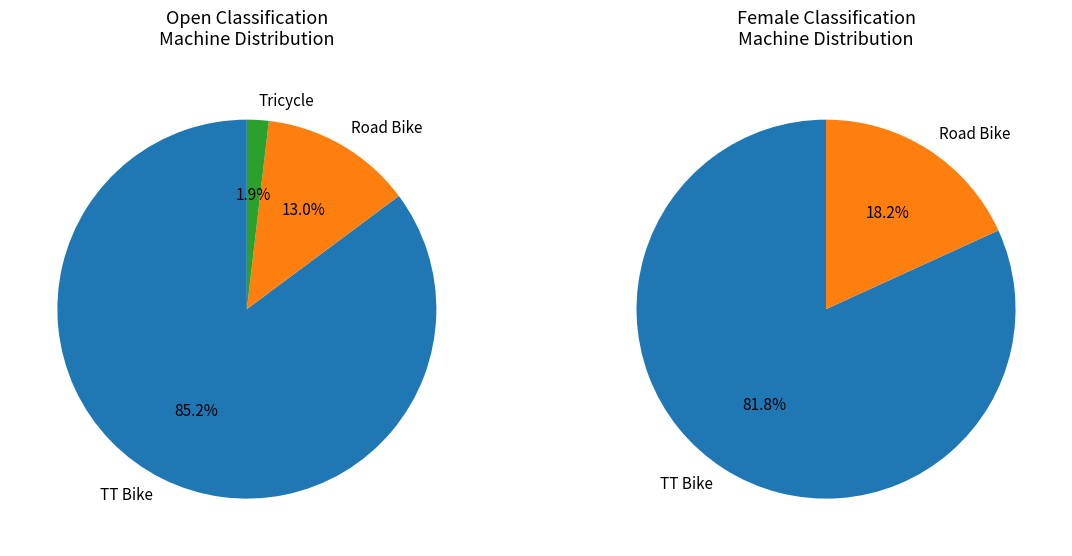

Which slice represents more than half of the pie?

TT Bike